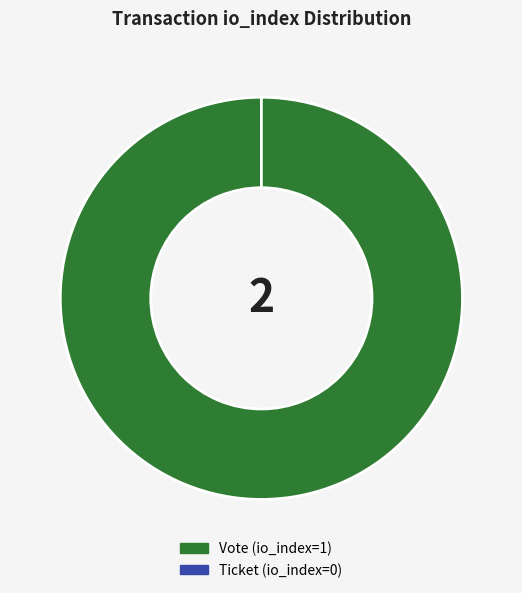

What is the smallest slice in the pie chart?

Ticket (io_index=0)